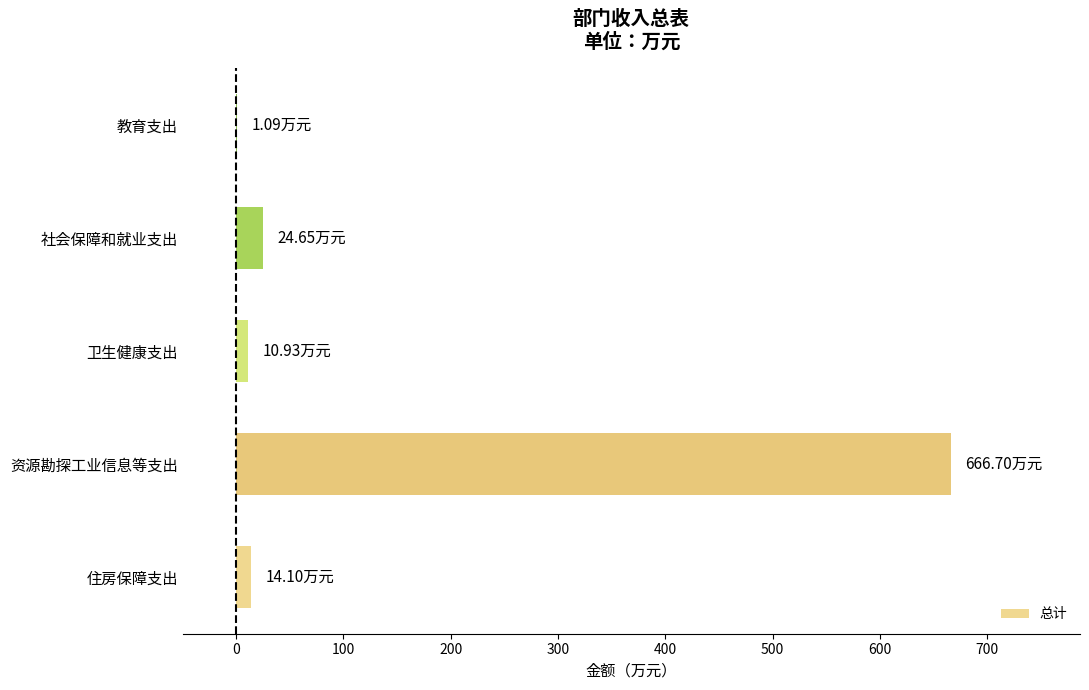

Which has a higher value, 资源勘探工业信息等支出 or 社会保障和就业支出?

资源勘探工业信息等支出